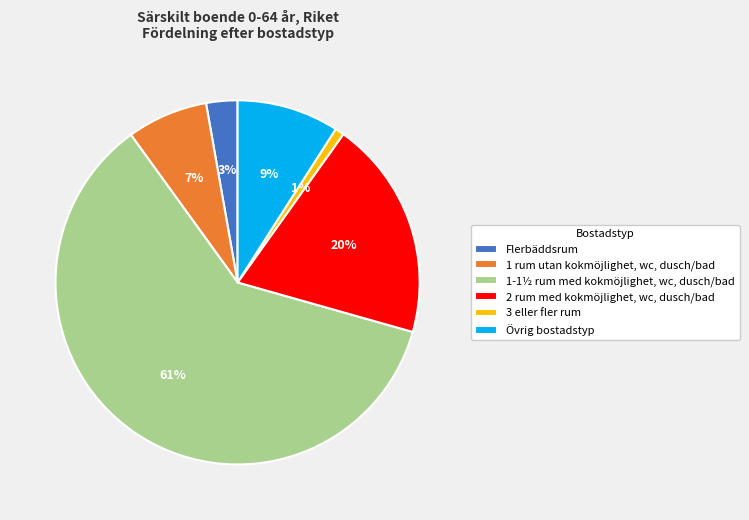

Between Övrig bostadstyp and 1-1½ rum med kokmöjlighet, wc, dusch/bad, which is larger?

1-1½ rum med kokmöjlighet, wc, dusch/bad